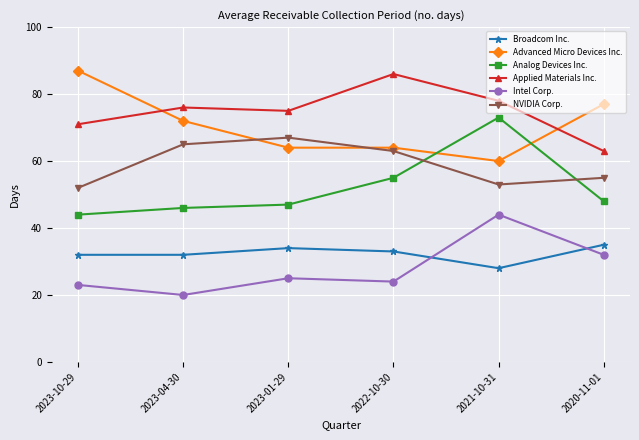

True or false: Broadcom Inc. and Intel Corp. cross at least once.

True